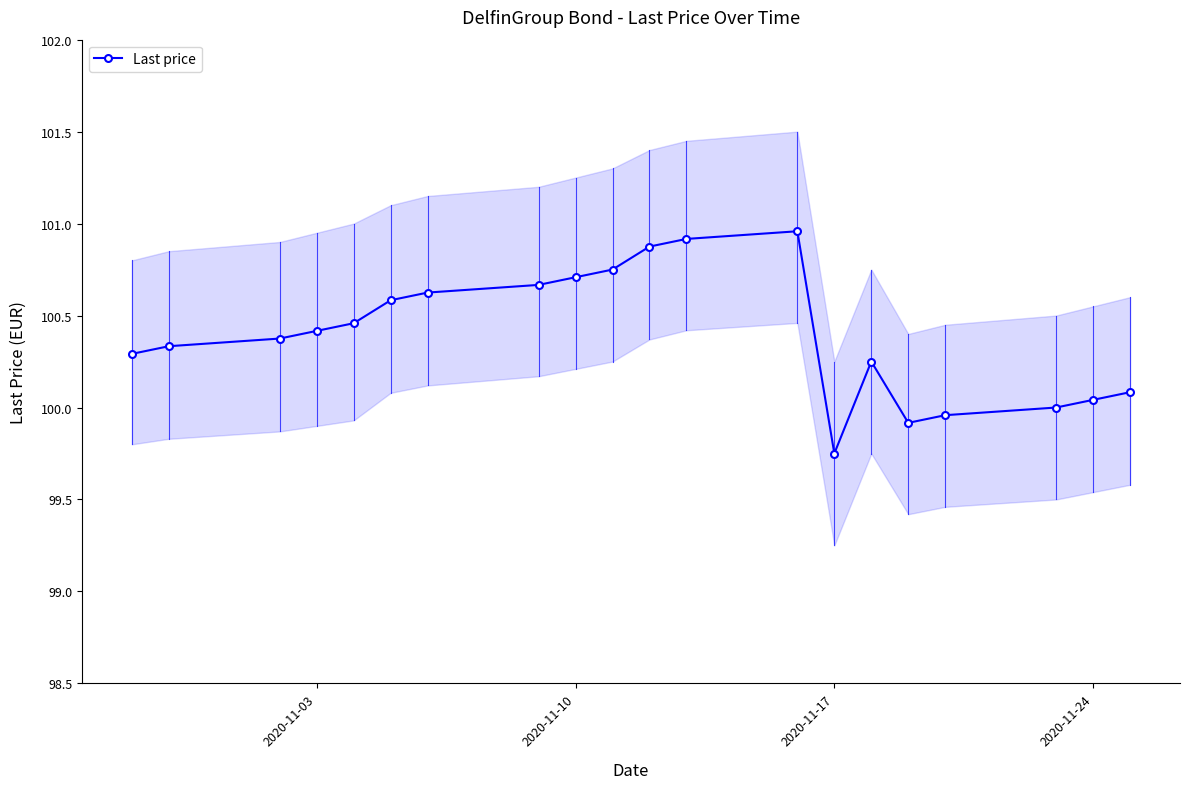

At which label does Last price reach its minimum?

2020-11-17